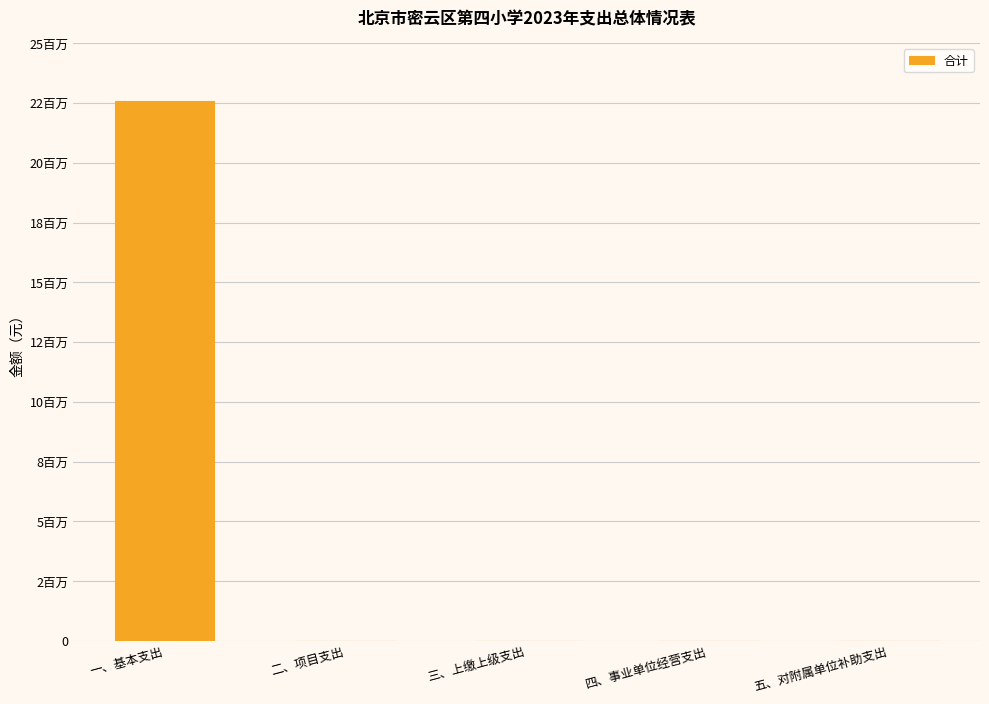

Reading left to right, what are all the values shown in this chart?

一、基本支出=22596738.1	二、项目支出=0.0	三、上缴上级支出=0.0	四、事业单位经营支出=0.0	五、对附属单位补助支出=0.0